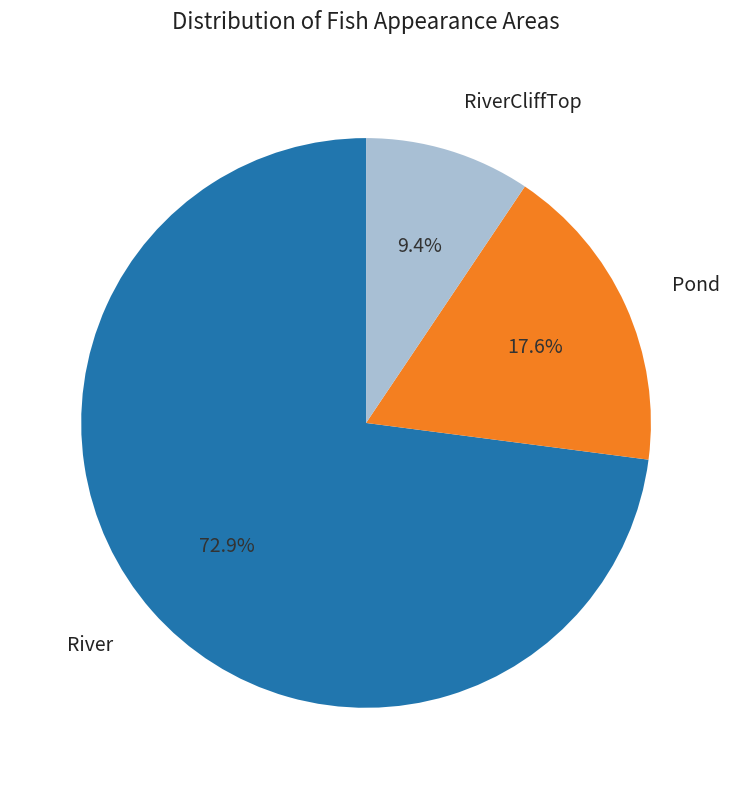

True or false: Pond accounts for 18% of the total.

True